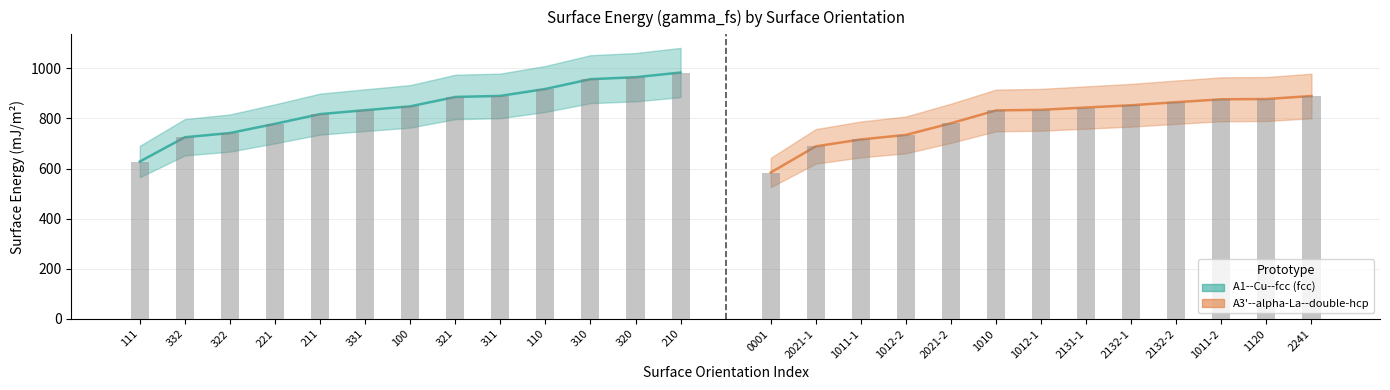

What is the average value of the A1--Cu--fcc series?

843.6